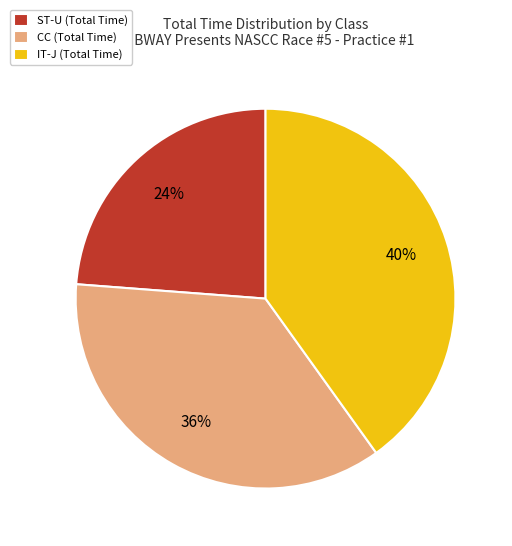

Is there a majority slice in this chart?

No